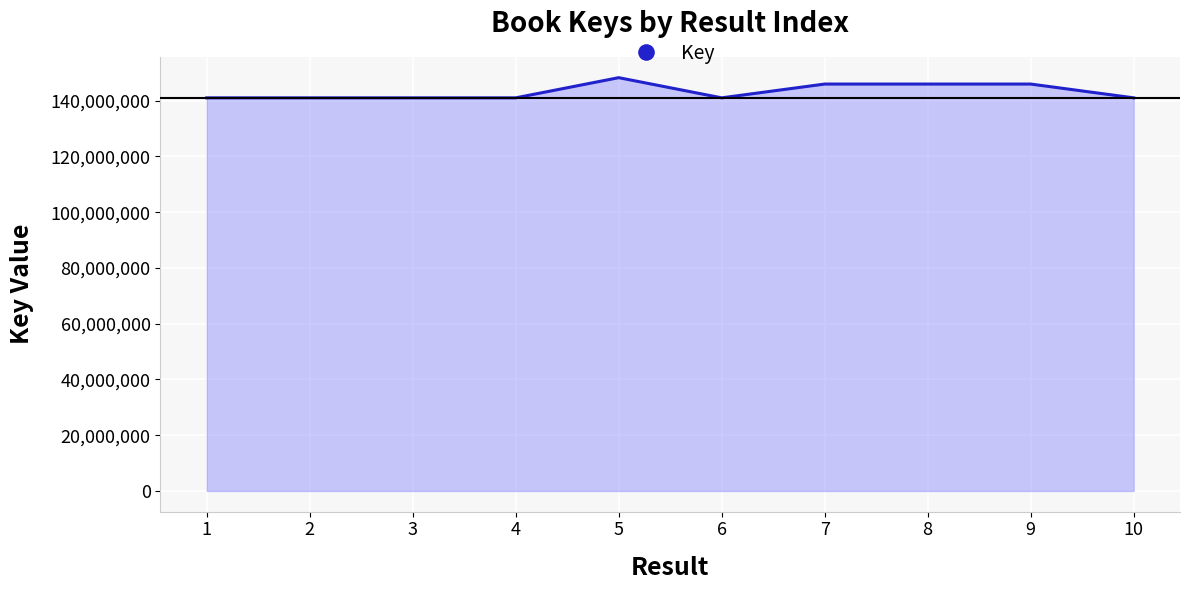

Approximately how many times larger is the value at 4 compared to 7?

1.0